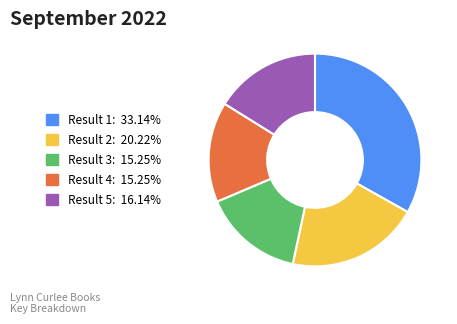

How many slices are in this pie chart?

5